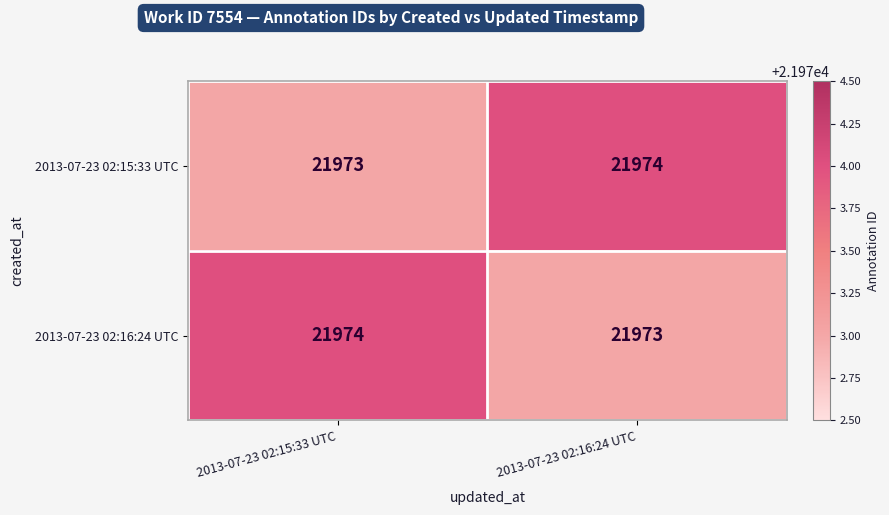

Is it true that 2013-07-23 02:15:33 UTC equals 21973 at 2013-07-23 02:15:33 UTC?

True